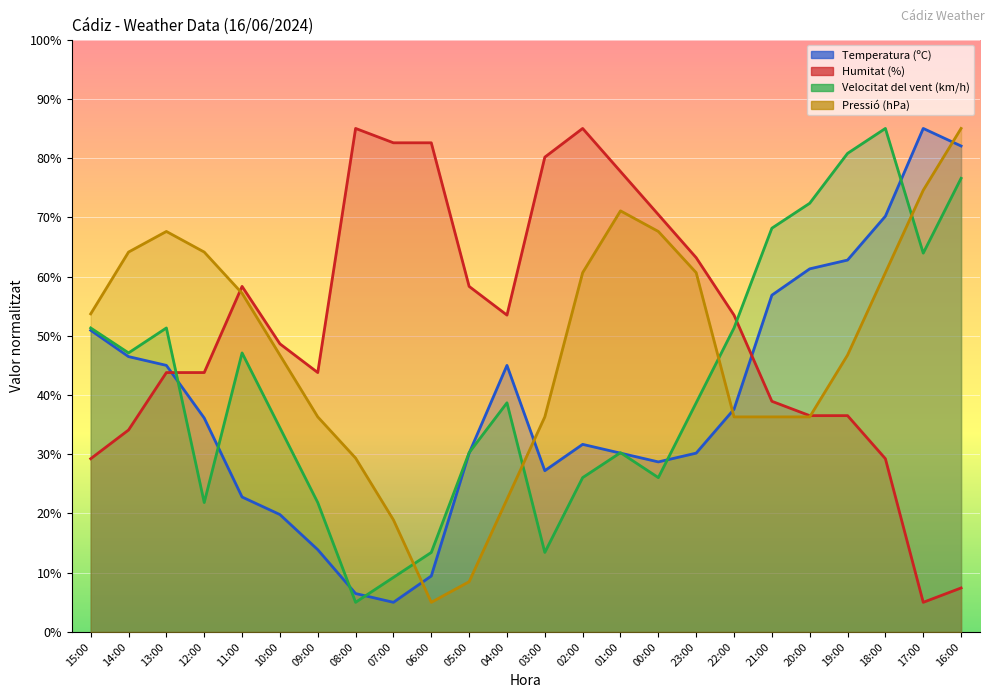

Between 02:00 and 12:00, which is larger?

12:00